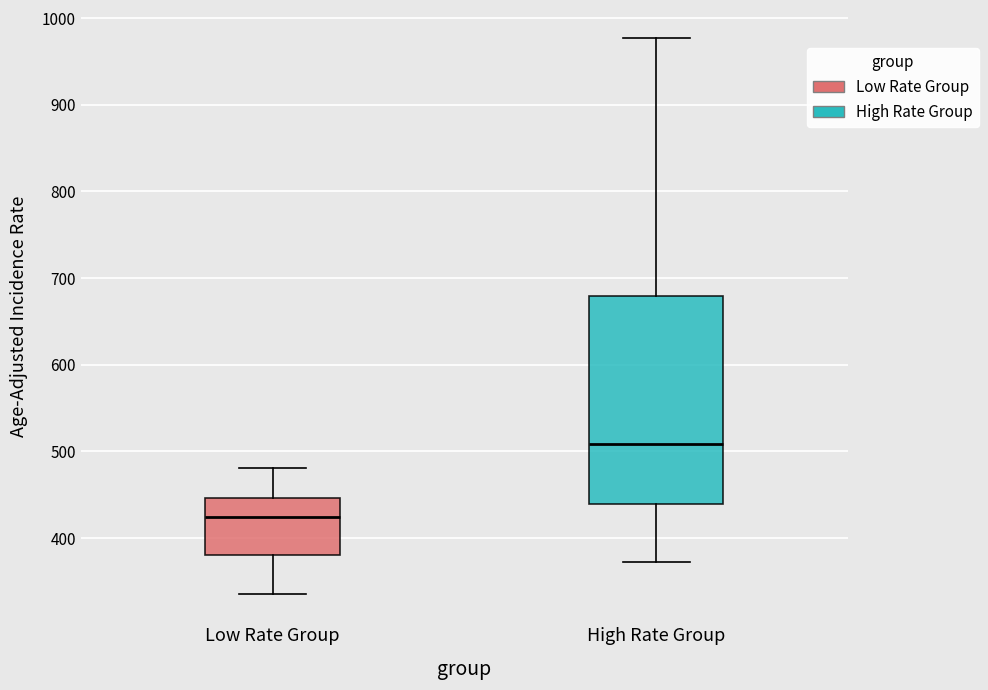

Which box is the tallest, from its lower edge to its upper edge?

High Rate Group